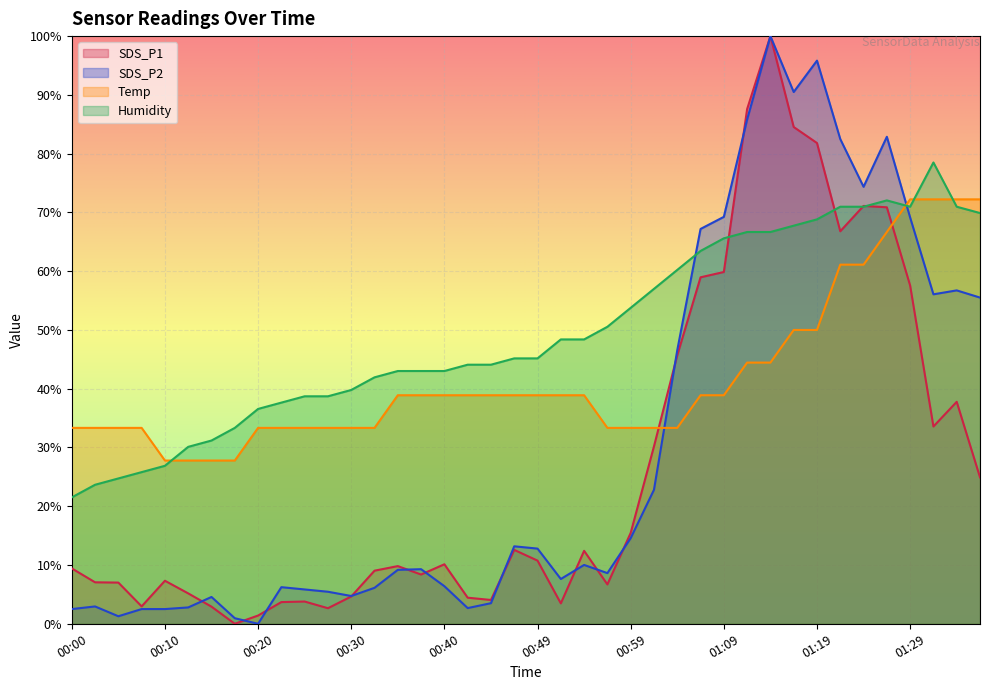

Rank the categories by Humidity value from lowest to highest.

00:00, 00:03, 00:05, 00:08, 00:10, 00:13, 00:15, 00:18, 00:20, 00:22, 00:25, 00:27, 00:30, 00:32, 00:35, 00:37, 00:40, 00:42, 00:45, 00:47, 00:49, 00:52, 00:54, 00:57, 00:59, 01:02, 01:04, 01:07, 01:09, 01:11, 01:14, 01:16, 01:19, 01:36, 01:21, 01:24, 01:29, 01:33, 01:26, 01:31